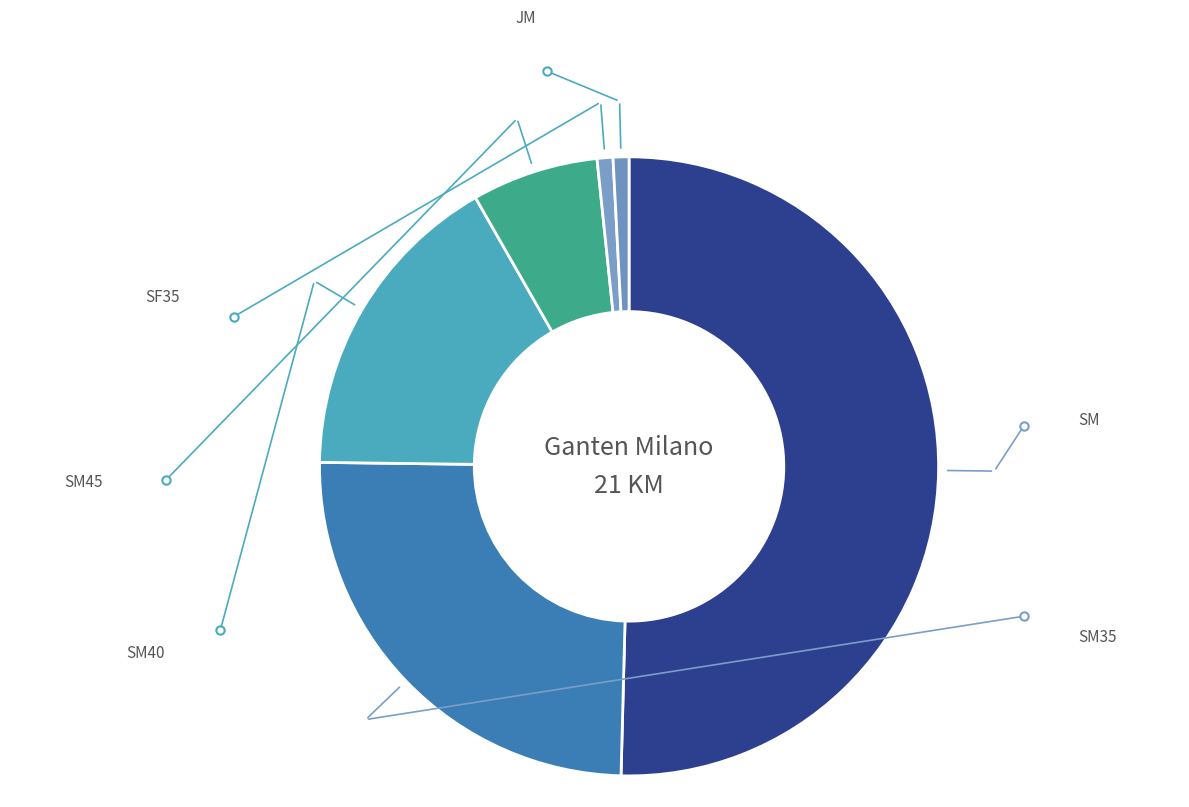

How many slices are in this pie chart?

6